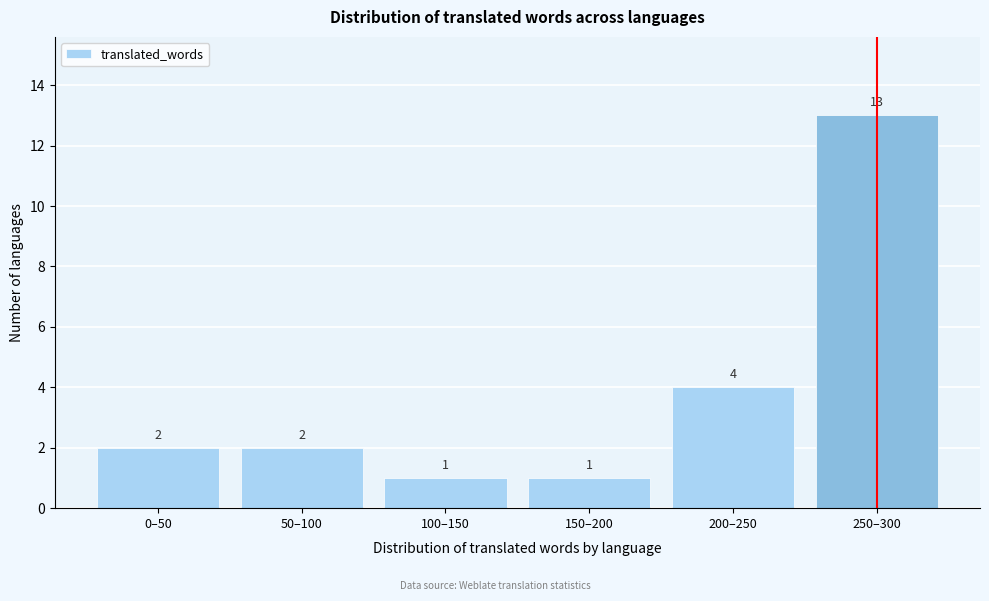

Reading left to right, list all the values displayed in this chart.

2	2	1	1	4	13